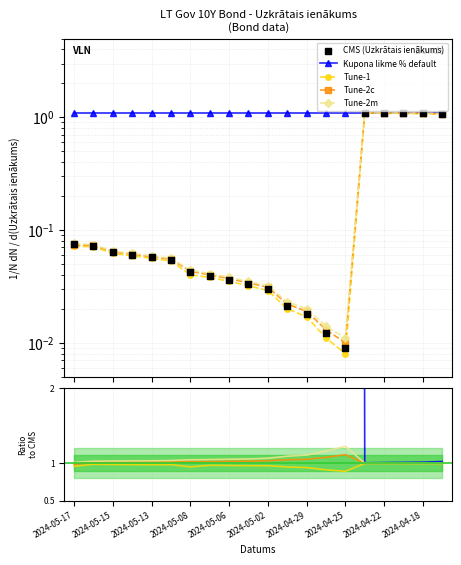

Which series contains the lowest Y value?

CMS (Uzkrātais ienākums)